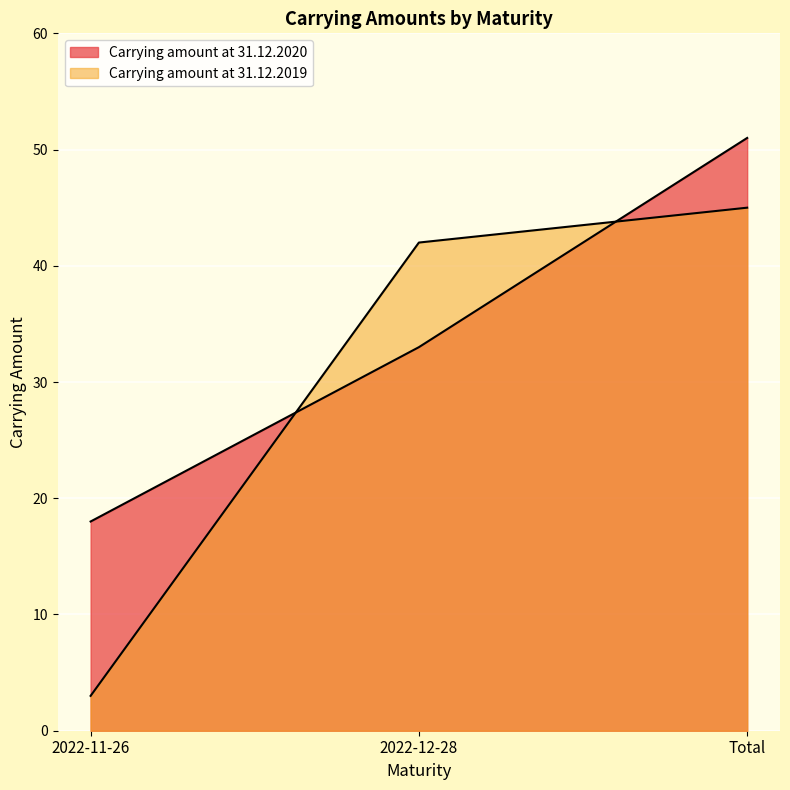

What value does the Carrying amount at 31.12.2020 series have at 2022-12-28, to the nearest 5?

35